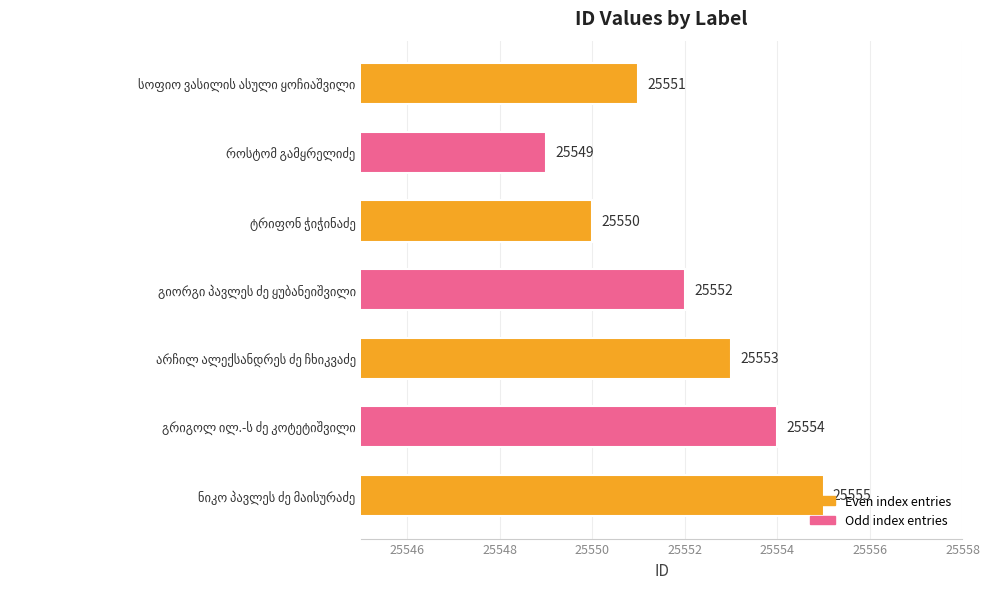

What is the difference between the maximum and minimum values?

6